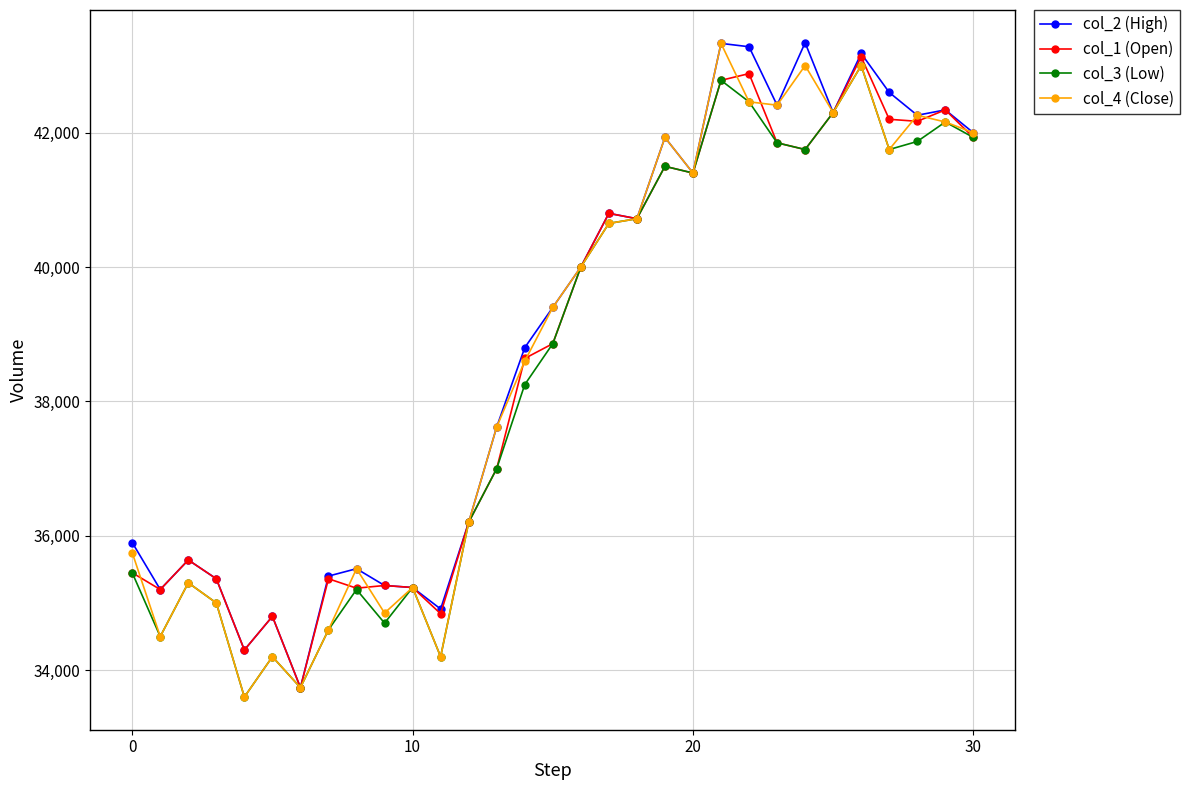

True or false: col_2 (High) has more than 1 interior local peaks.

True